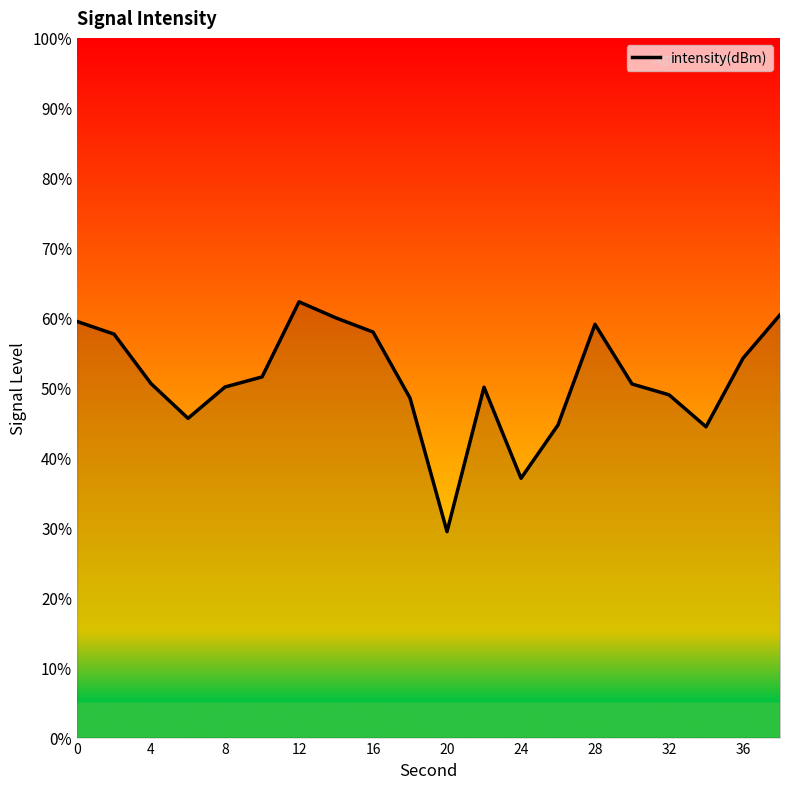

What is the difference between the maximum and minimum values?

32.8